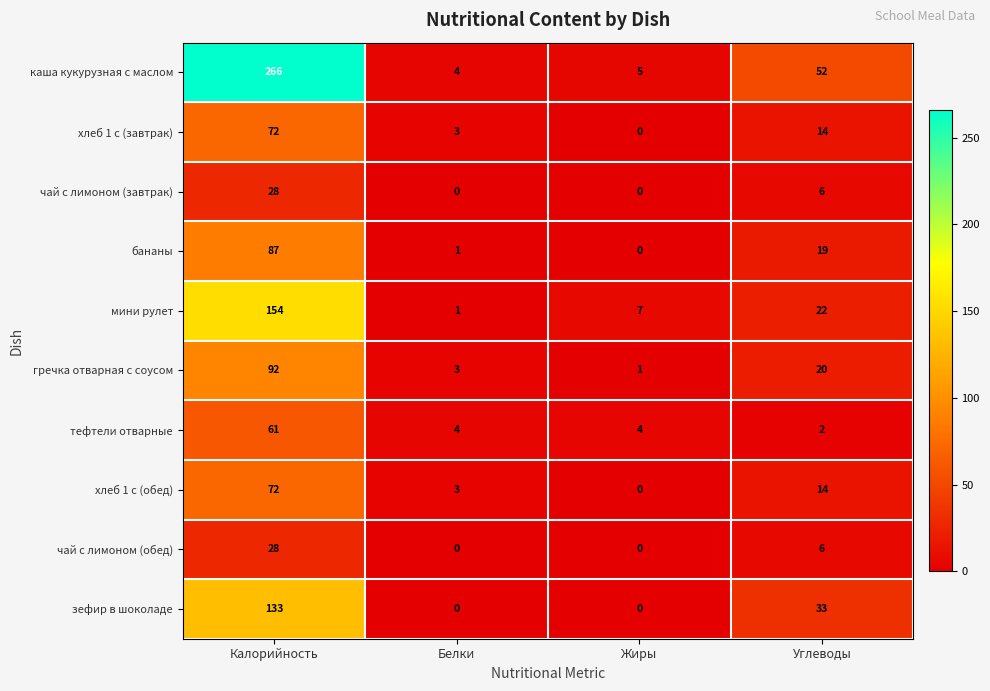

What is the sum of all чай с лимоном (обед) values?

34